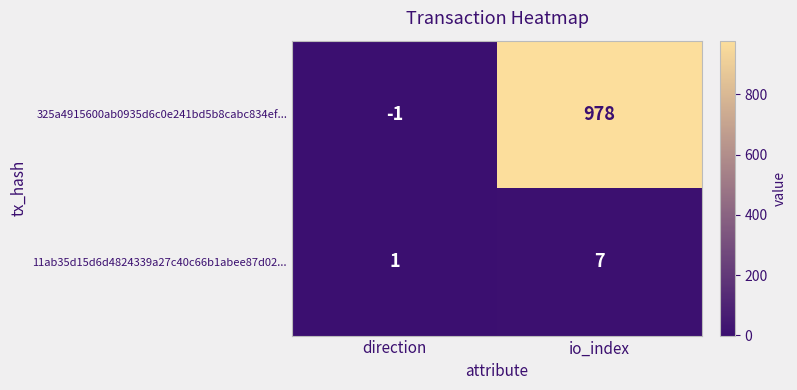

True or false: 325a4915600ab0935d6c0e241bd5b8cabc834ef... has a value of -1 at direction.

True